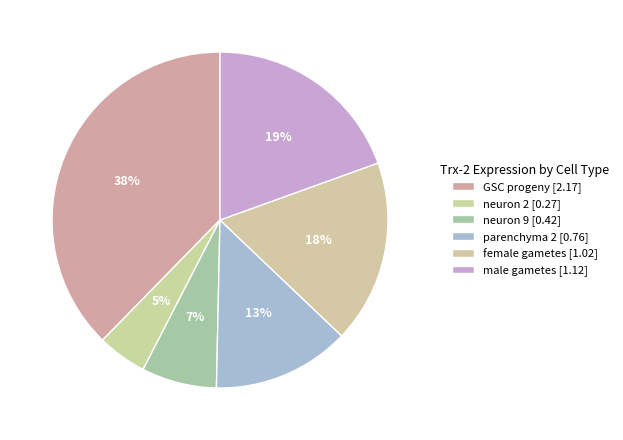

Count the number of slices in the pie.

6